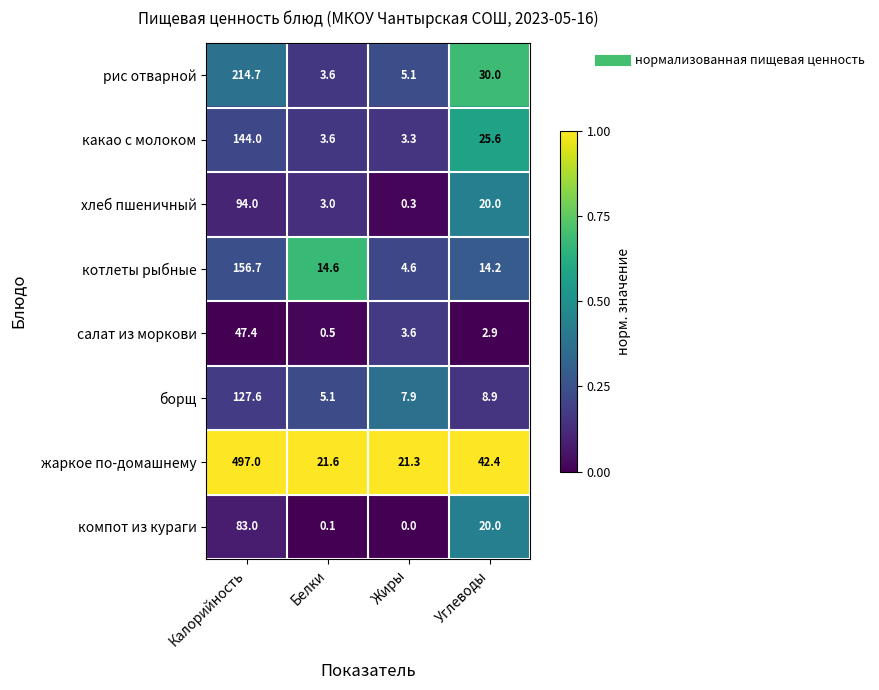

Which series has the largest total across all categories?

жаркое по-домашнему